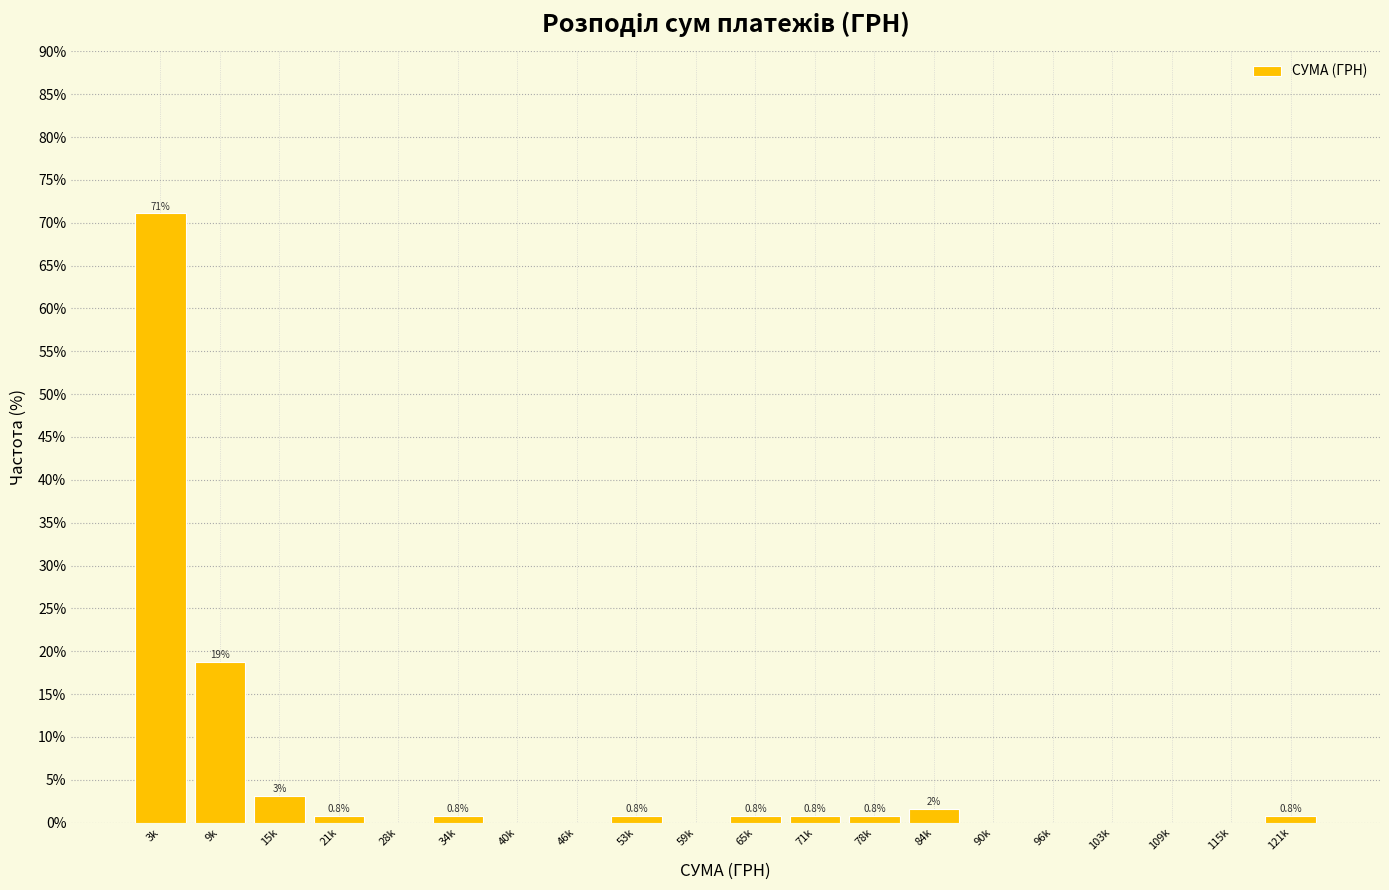

What is the sum of the values at 59k and 3k?

71.1